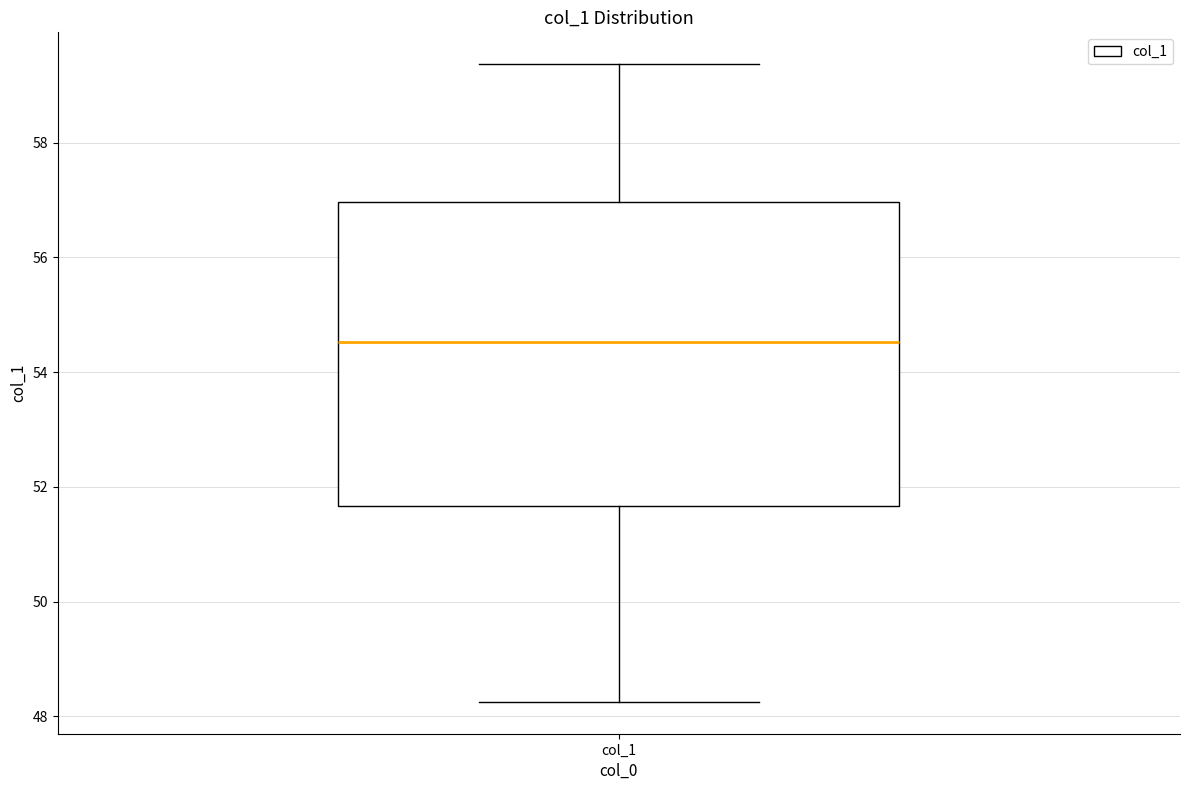

Read this box plot against the y-axis: the position of the median line, the range covered by the box, and the ends of both whiskers. The values are not printed on the chart, so give them approximately, as read against the axis.

median 54.6, box 51.6 to 57.0, whiskers 48.2 to 59.4